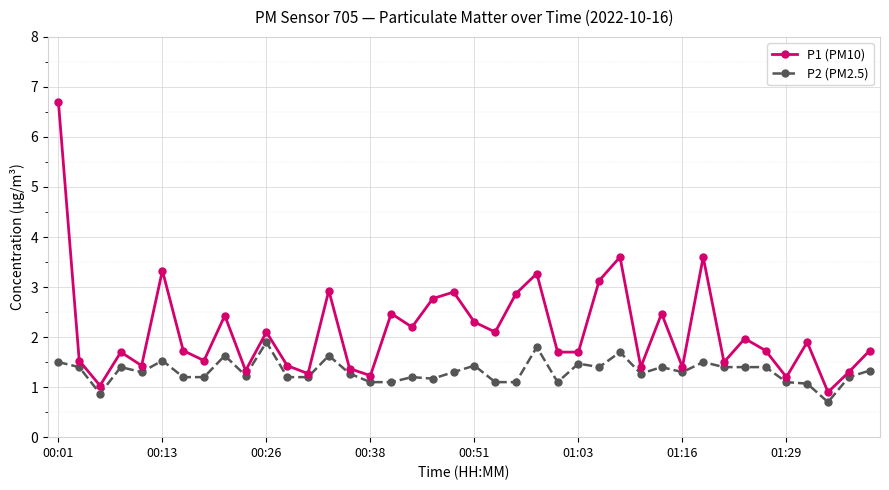

True or false: P1 (PM10) and P2 (PM2.5) cross at least once.

False